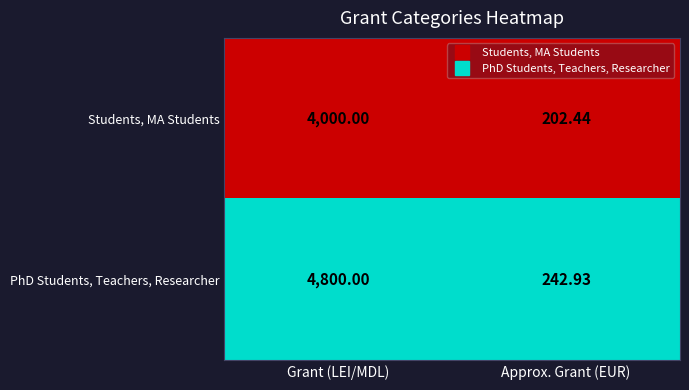

At which category is the sum across all series the highest?

Grant (LEI/MDL)